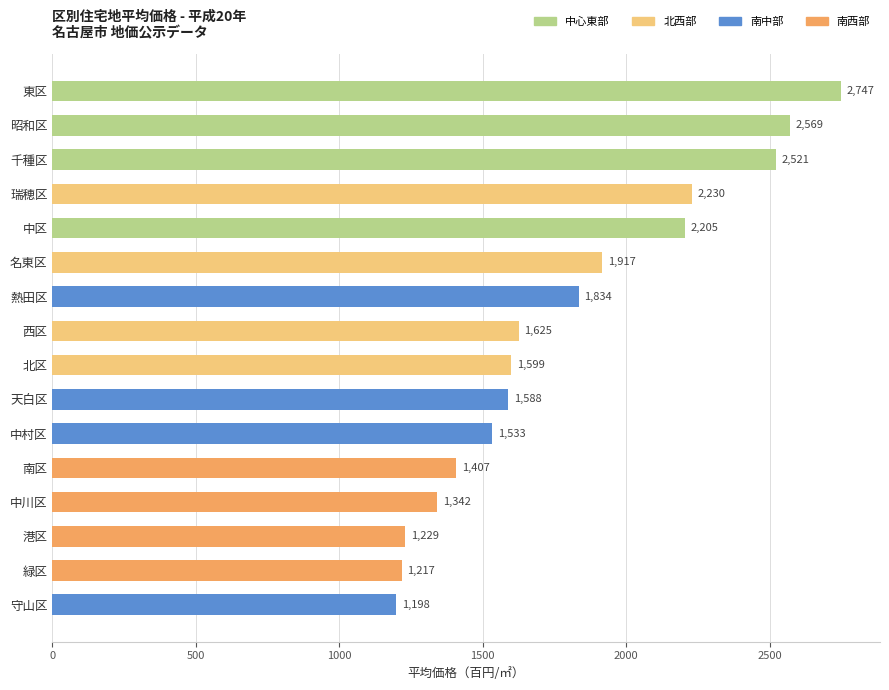

Which label corresponds to the smallest value in the chart?

守山区